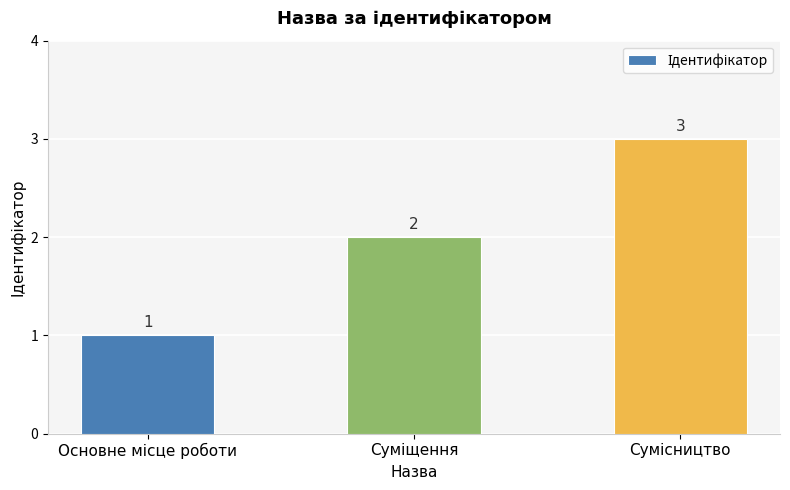

How many distinct data groups are displayed?

1